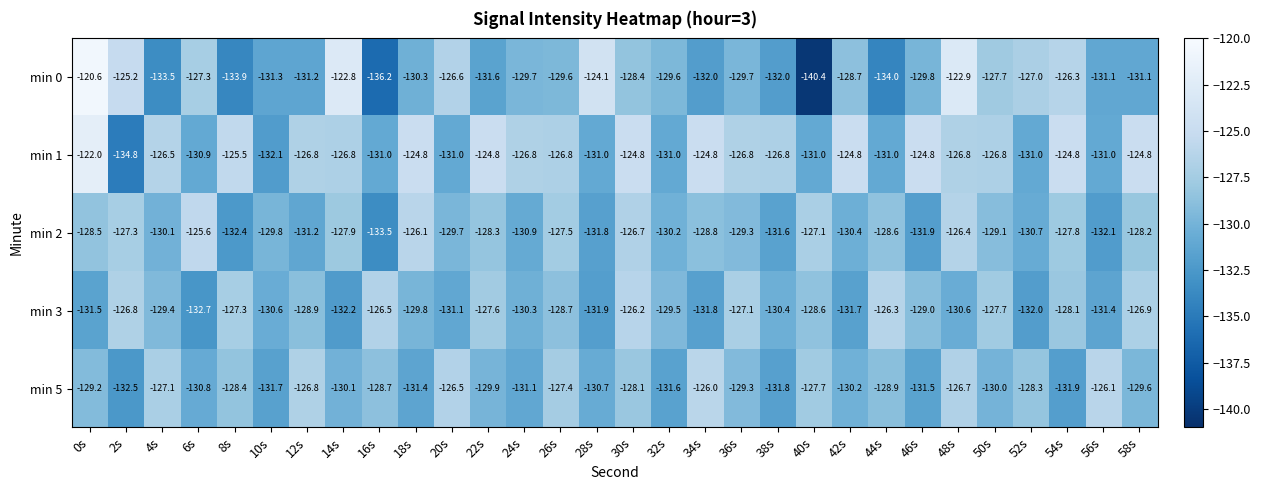

At which category does the chart reach its minimum across all series?

40s